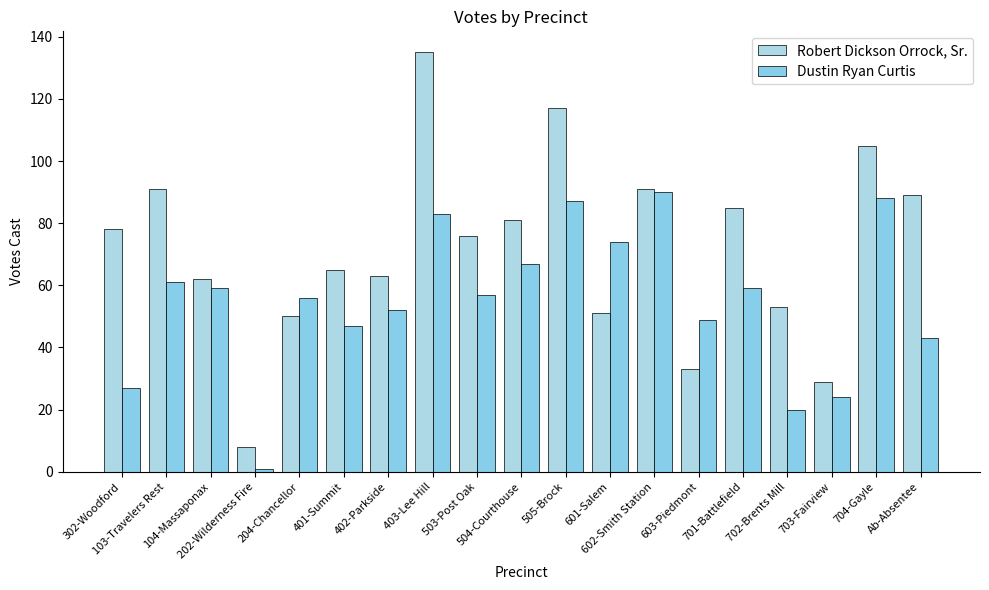

What is the approximate value of Robert Dickson Orrock, Sr. at 103-Travelers Rest, to the nearest 5?

90